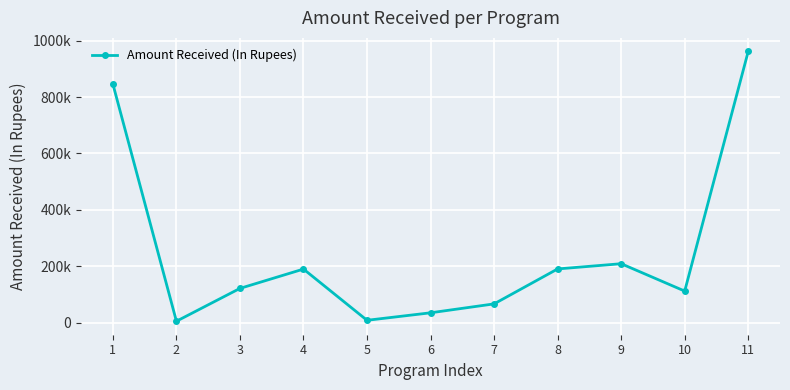

Is this an area chart (filled region under the line)?

No